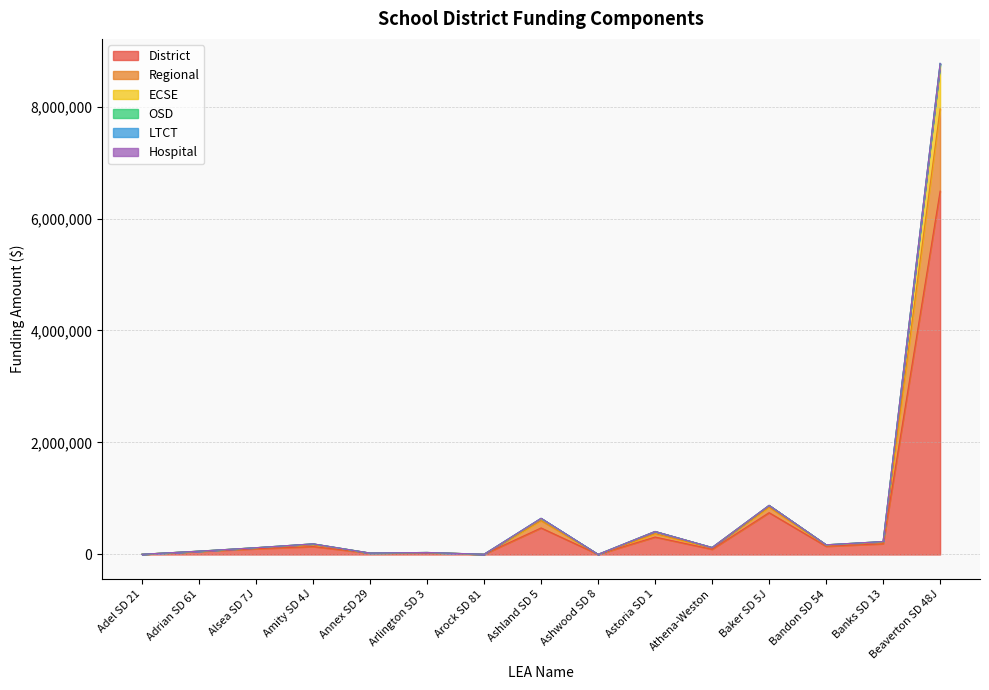

At which category does ECSE reach its first local peak?

Amity SD 4J